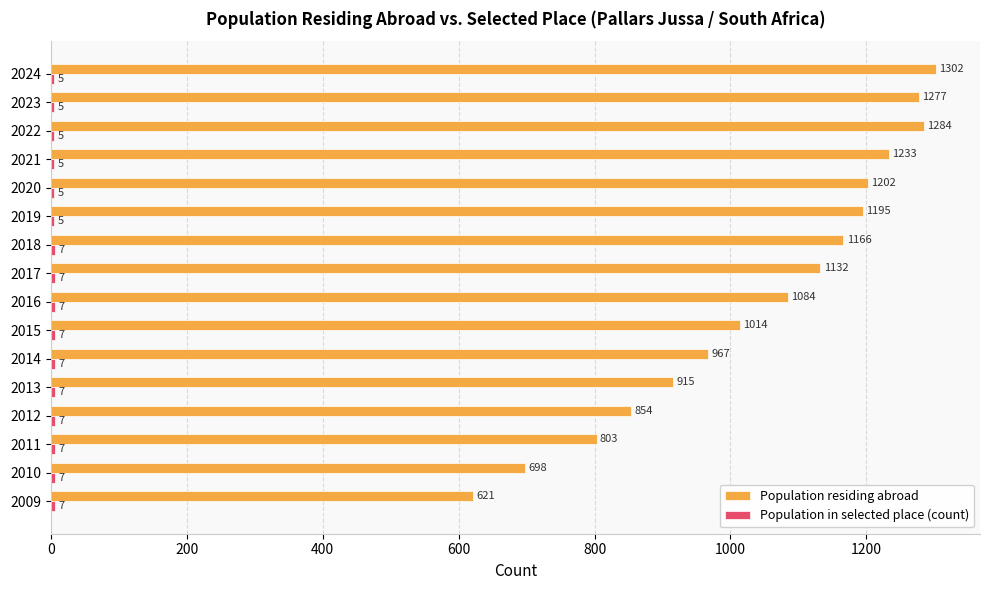

The value of Population residing abroad at 2011 is 1351. True or false?

False